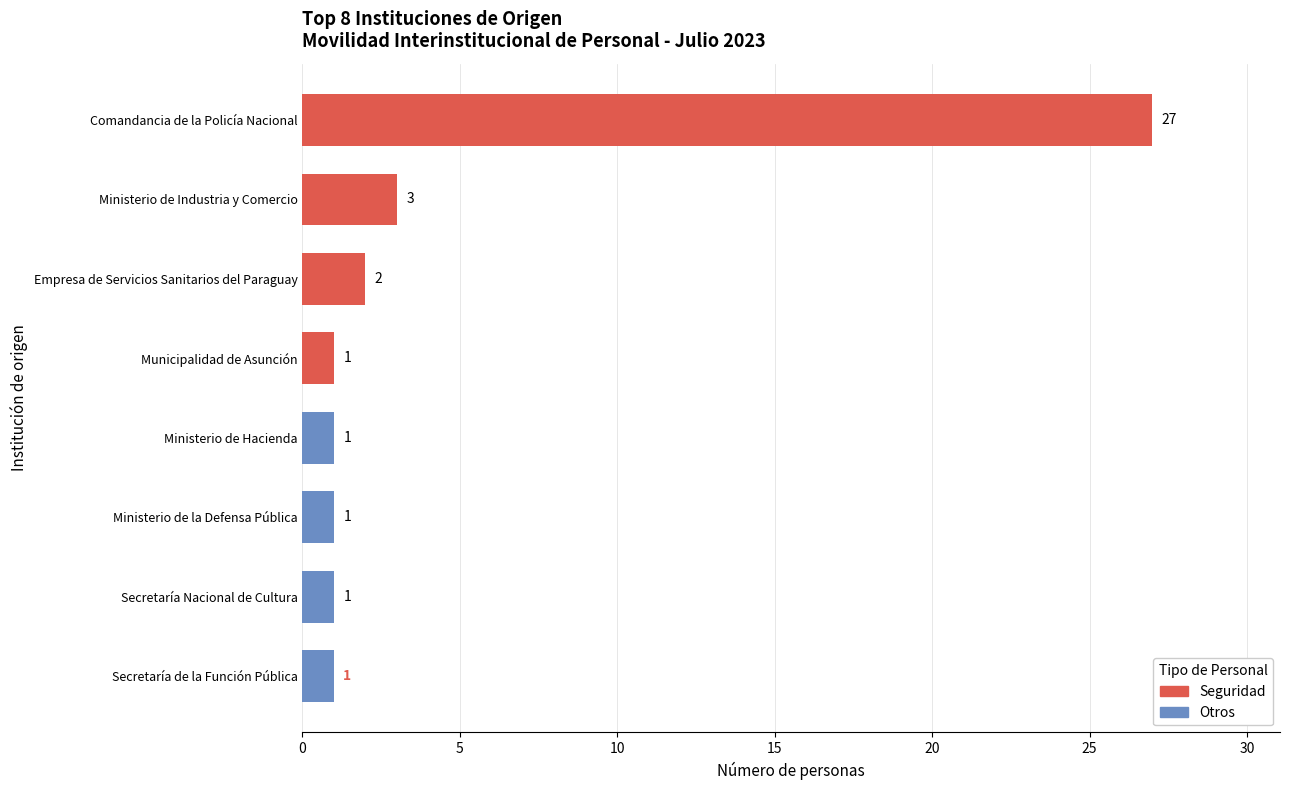

The chart shows a value of 42 at Comandancia de la Policía Nacional. True or false?

False